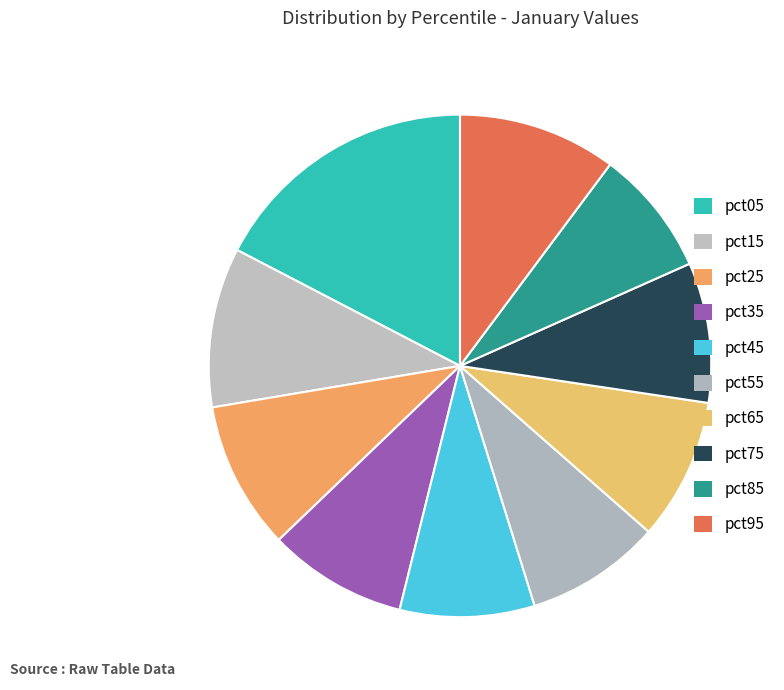

To the nearest percent, what portion does pct25 represent?

10%